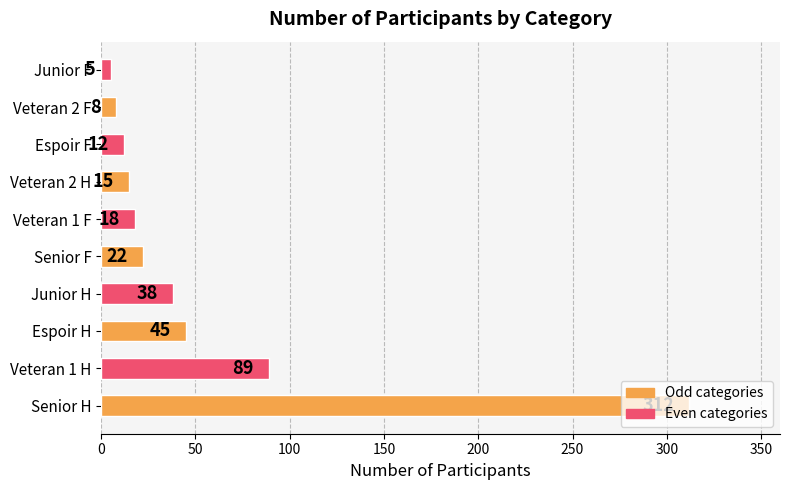

Which has a higher value, Senior H or Junior H?

Senior H